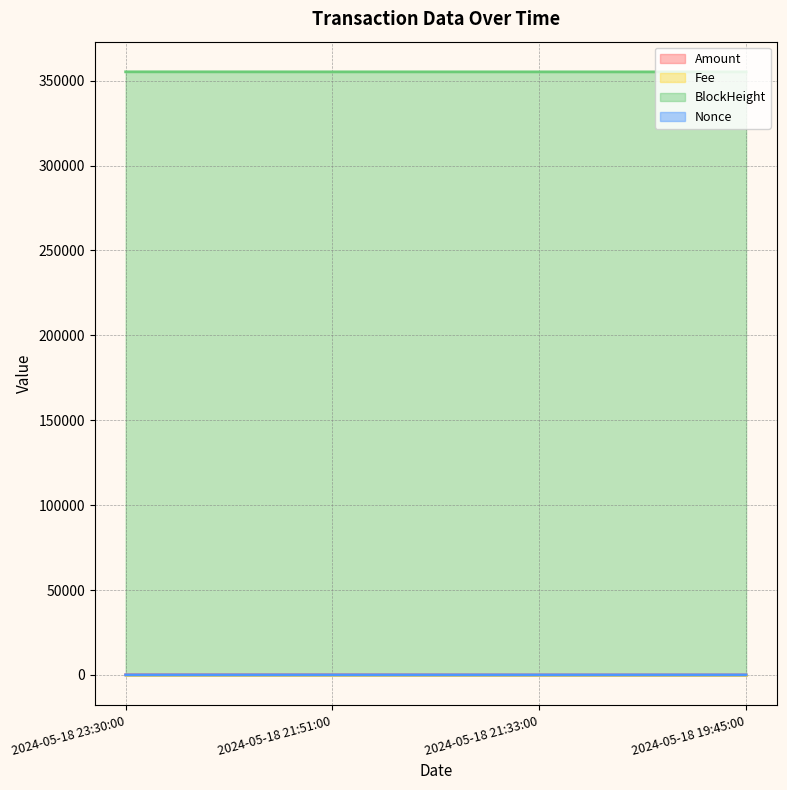

At how many categories does at least one series exceed 235192?

4